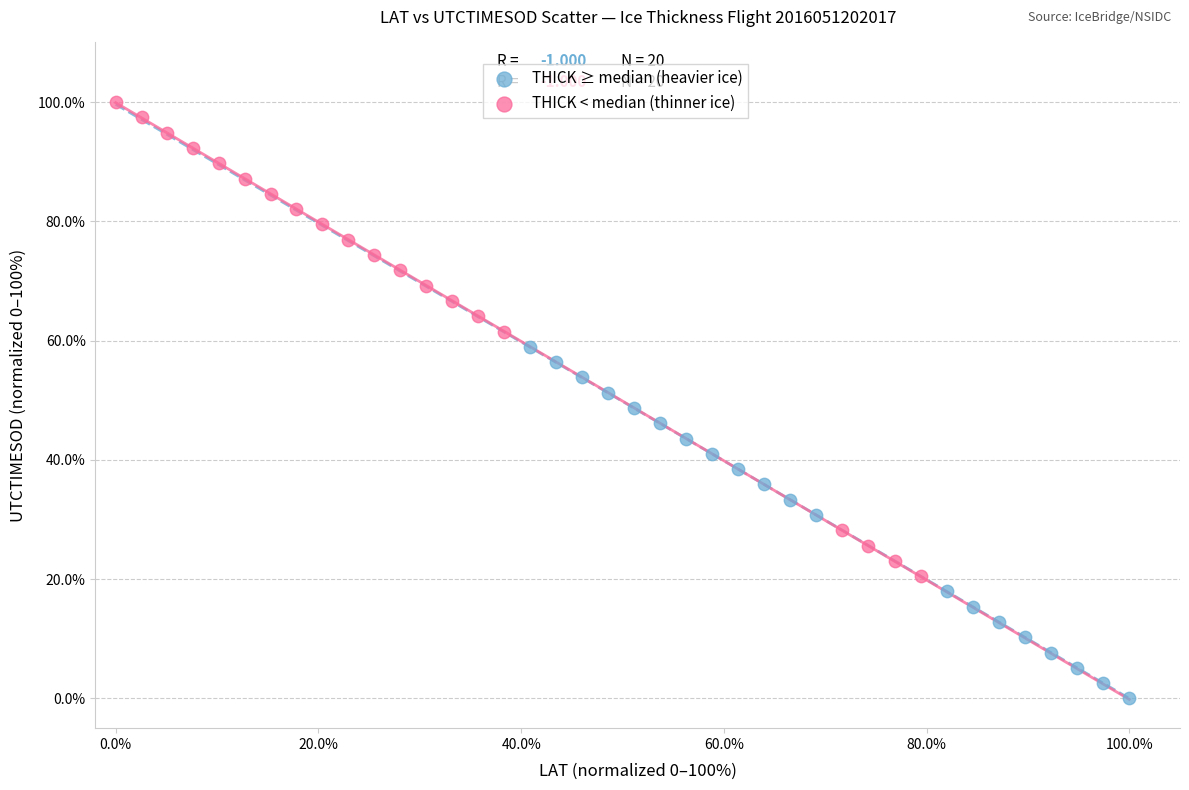

What are all the series names shown in the legend?

THICK ≥ median (heavier ice), THICK < median (thinner ice)